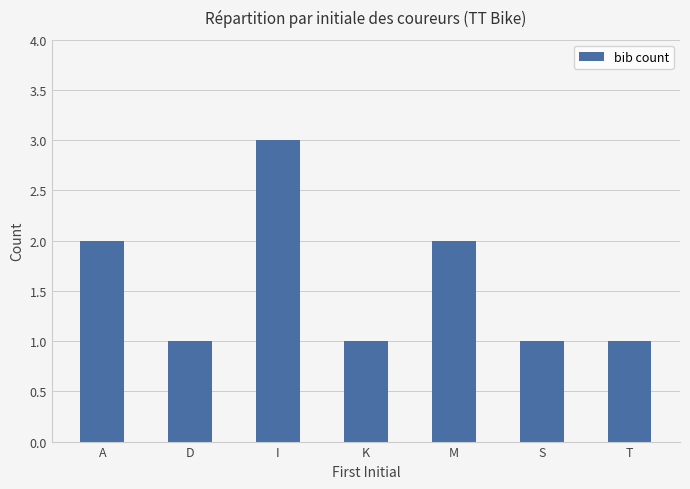

Reading left to right, extract all data points from this chart.

2	1	3	1	2	1	1